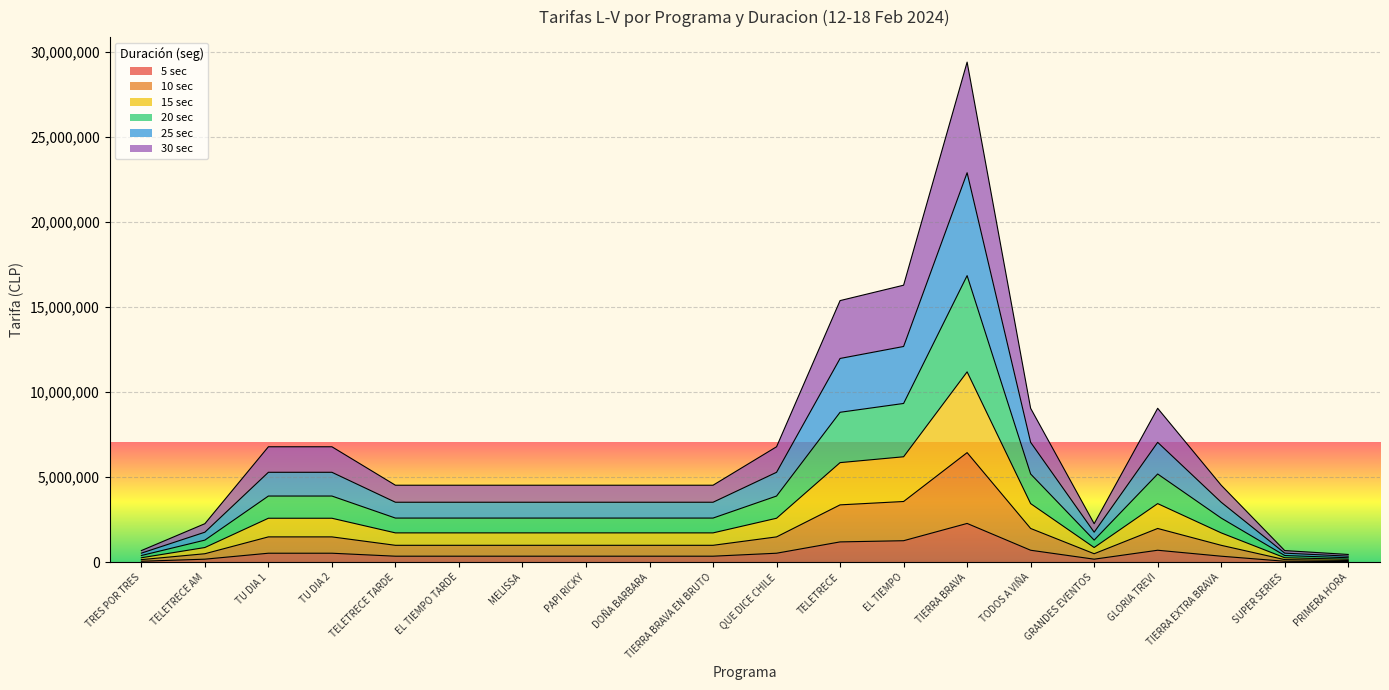

True or false: 25 sec and 15 sec cross at least once.

False